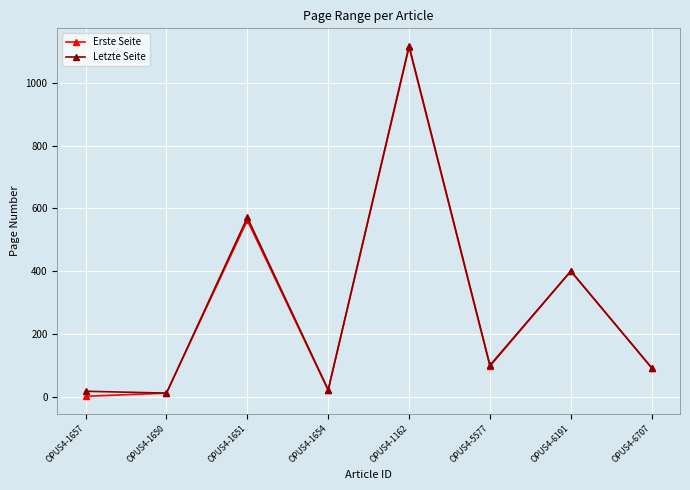

What is the maximum value shown in the chart?

1118.0